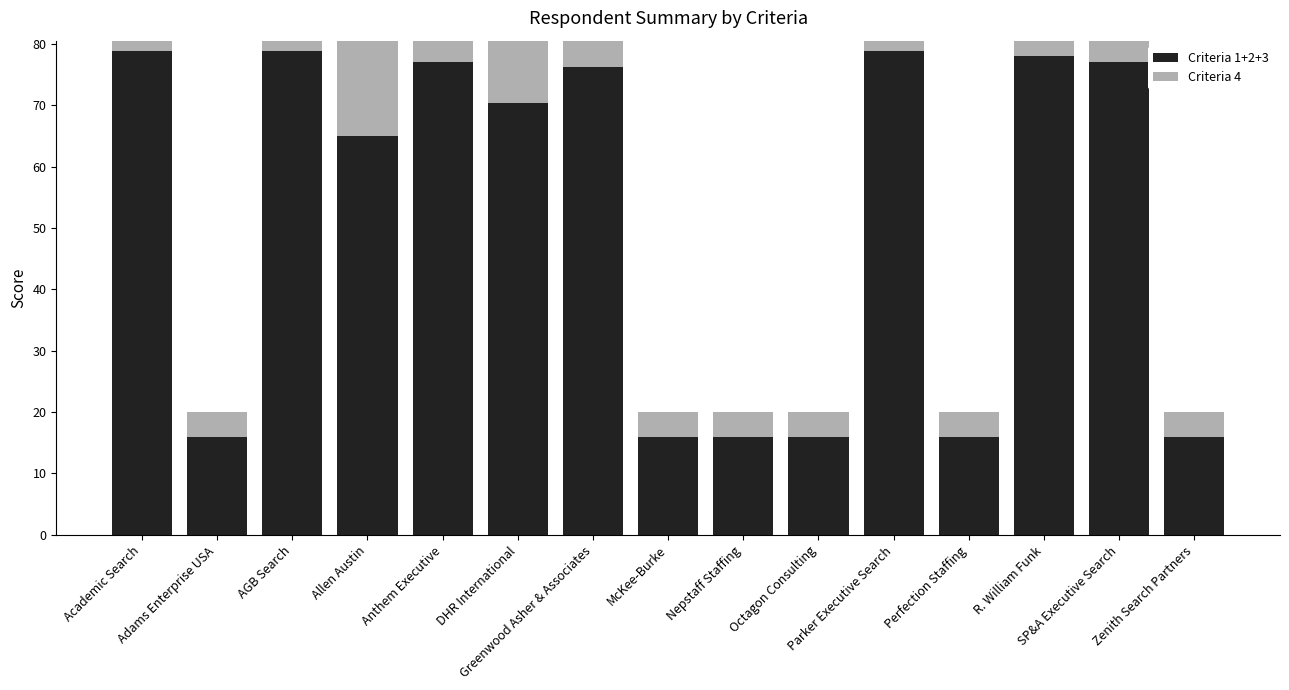

What position from the right is Perfection Staffing?

4